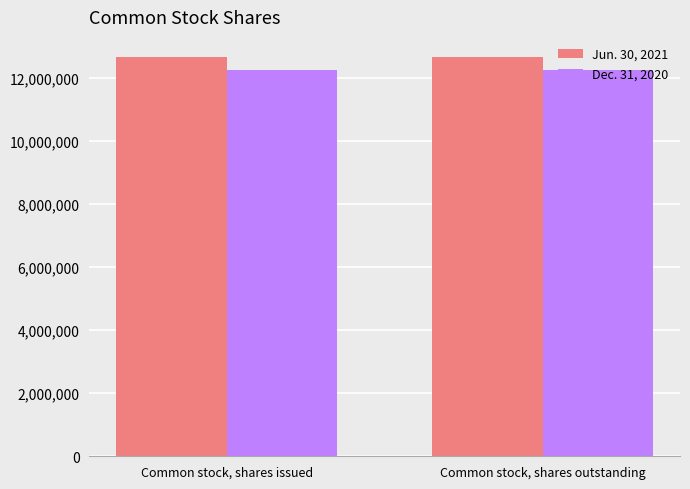

At Common stock, shares issued, list the series in order from largest to smallest.

Jun. 30, 2021, Dec. 31, 2020